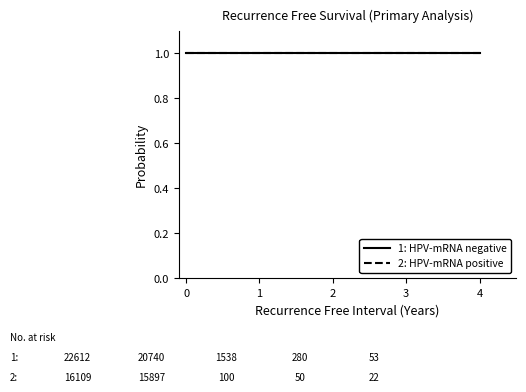

The 1: HPV-mRNA negative series shows 0.4 at 2. True or false?

False